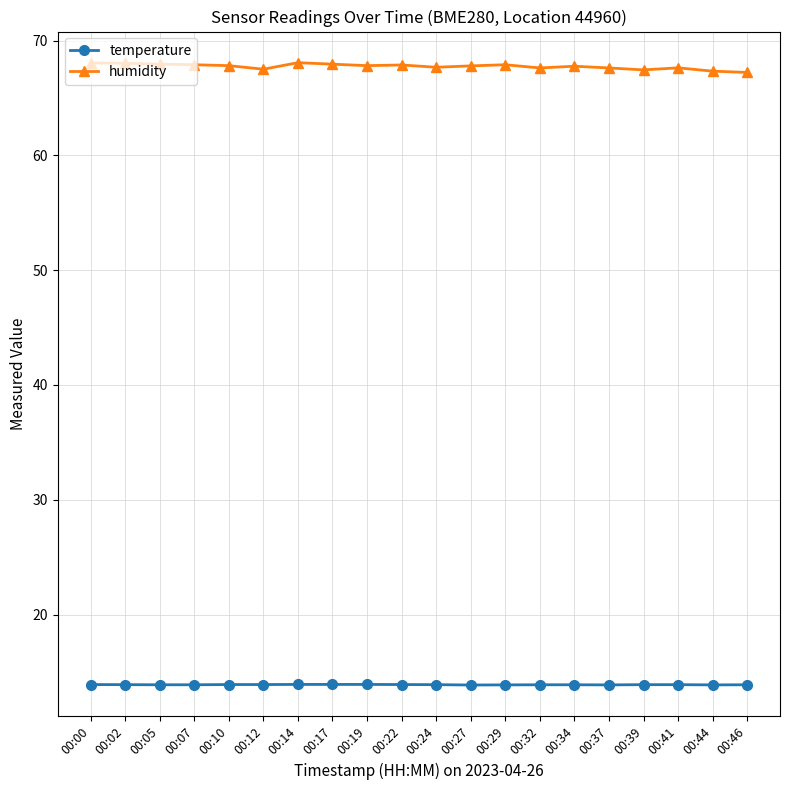

What is the value of the temperature point at the 17th from the left?

13.9